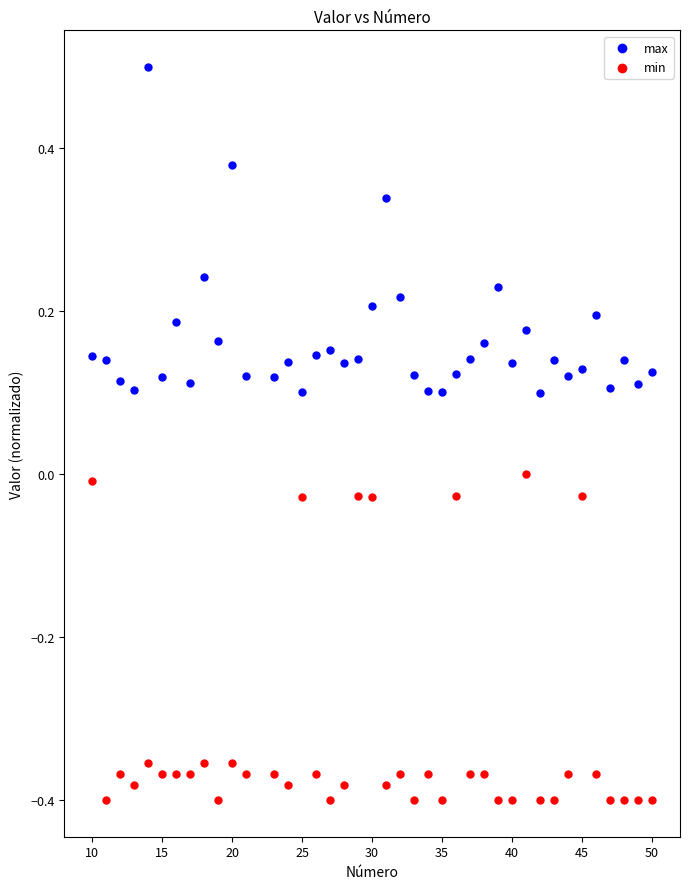

Which series contains the lowest Y value?

min